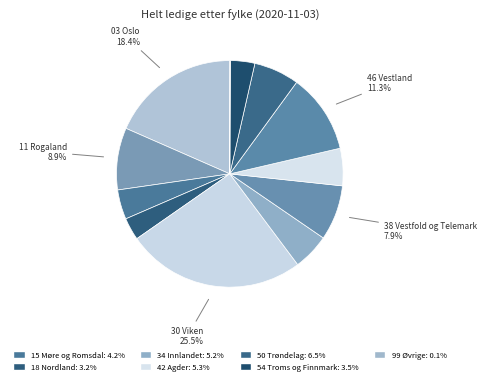

To the nearest percent, what is the average slice percentage?

8%